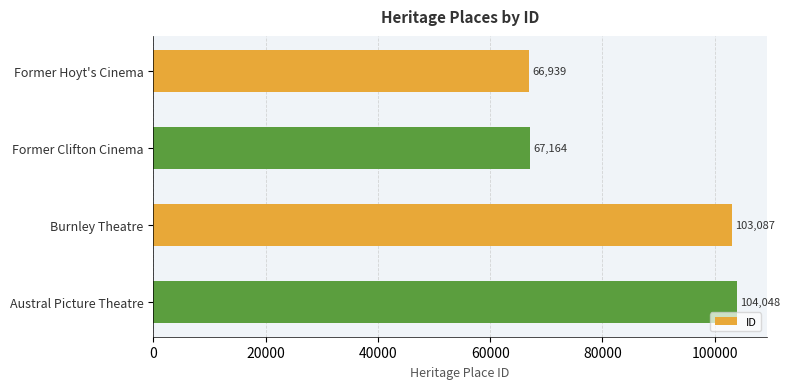

What is the sum of the values at Austral Picture Theatre and Former Hoyt's Cinema?

170987